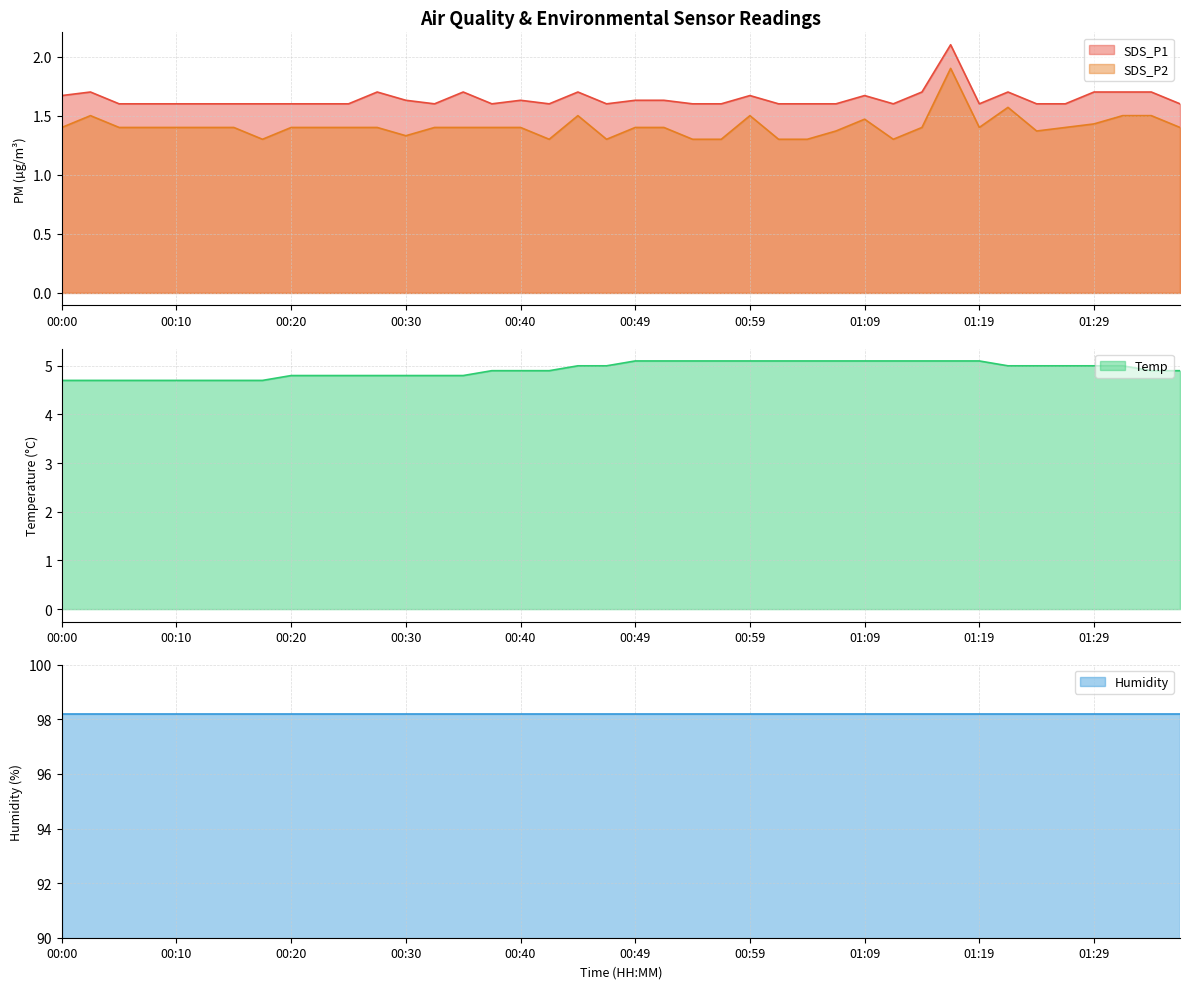

The SDS_P2 series shows 0.5 at 01:29. True or false?

False